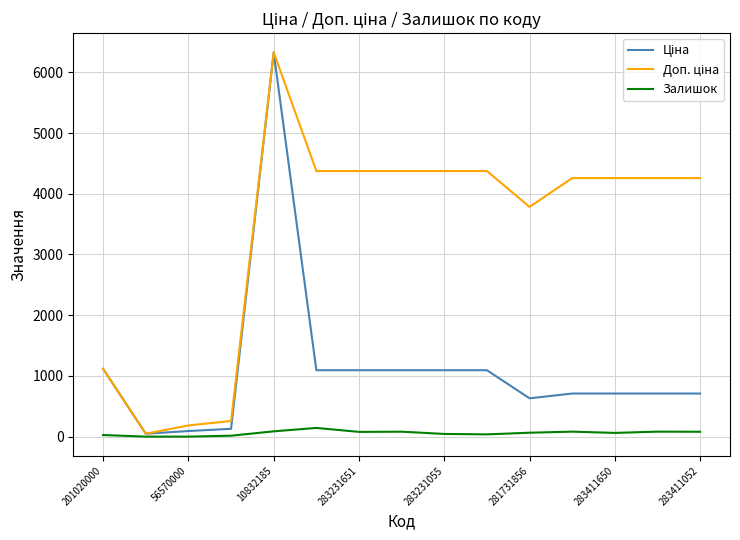

What is the highest value of the Залишок series?

143.0